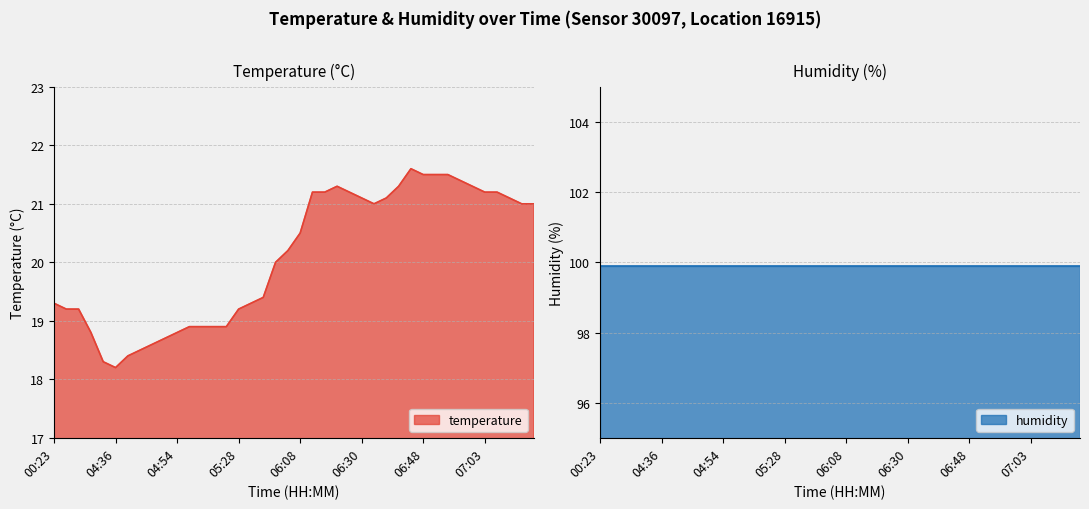

At which category does the chart reach its minimum across all series?

04:36